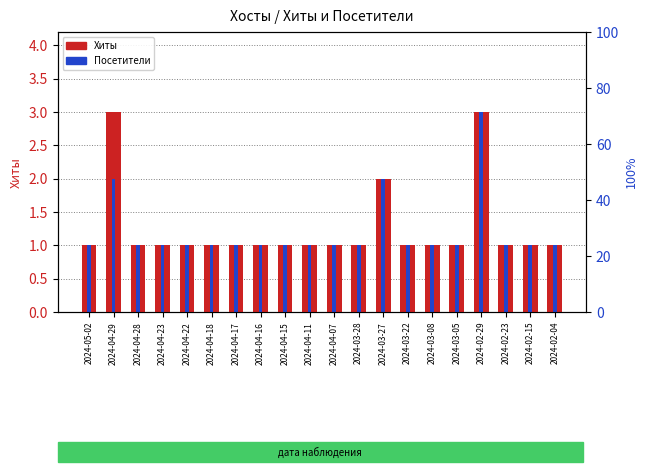

What is the label of the 18th bar from the left?

2024-02-23